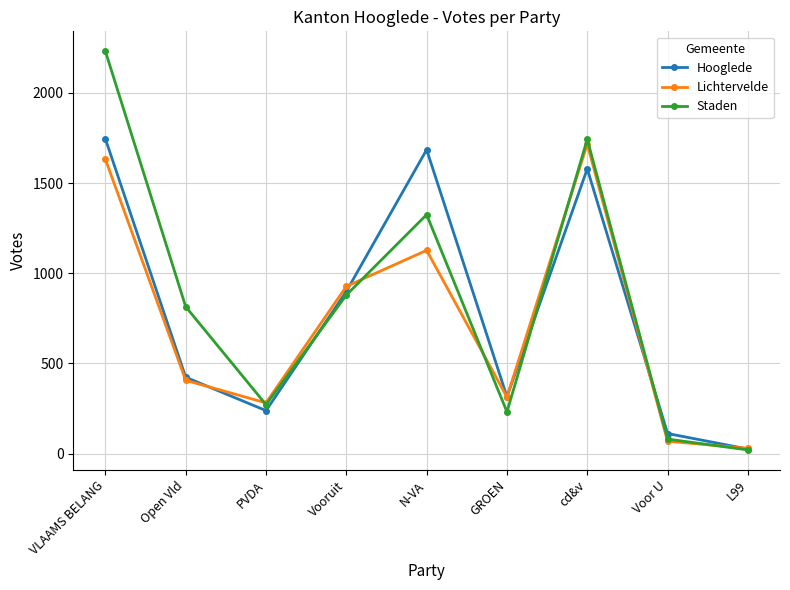

Which category has the highest value in the Lichtervelde series?

cd&v